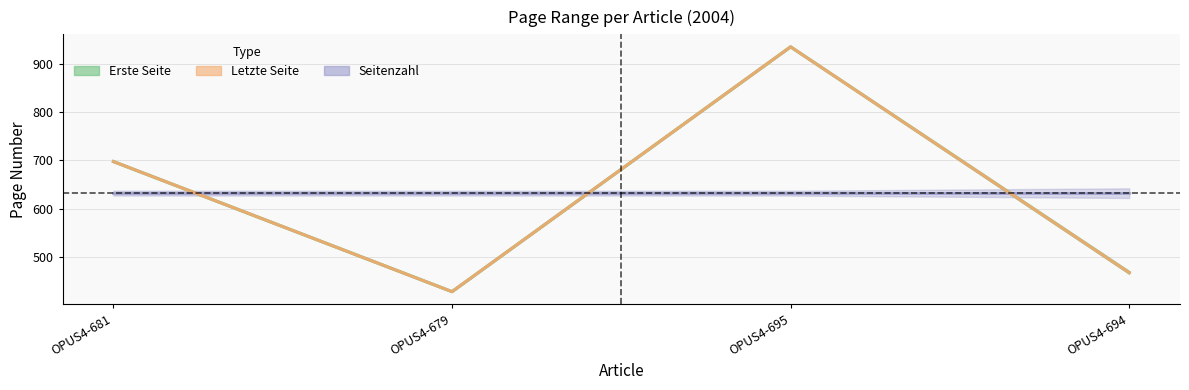

What is the label of the 2nd point from the left?

OPUS4-679